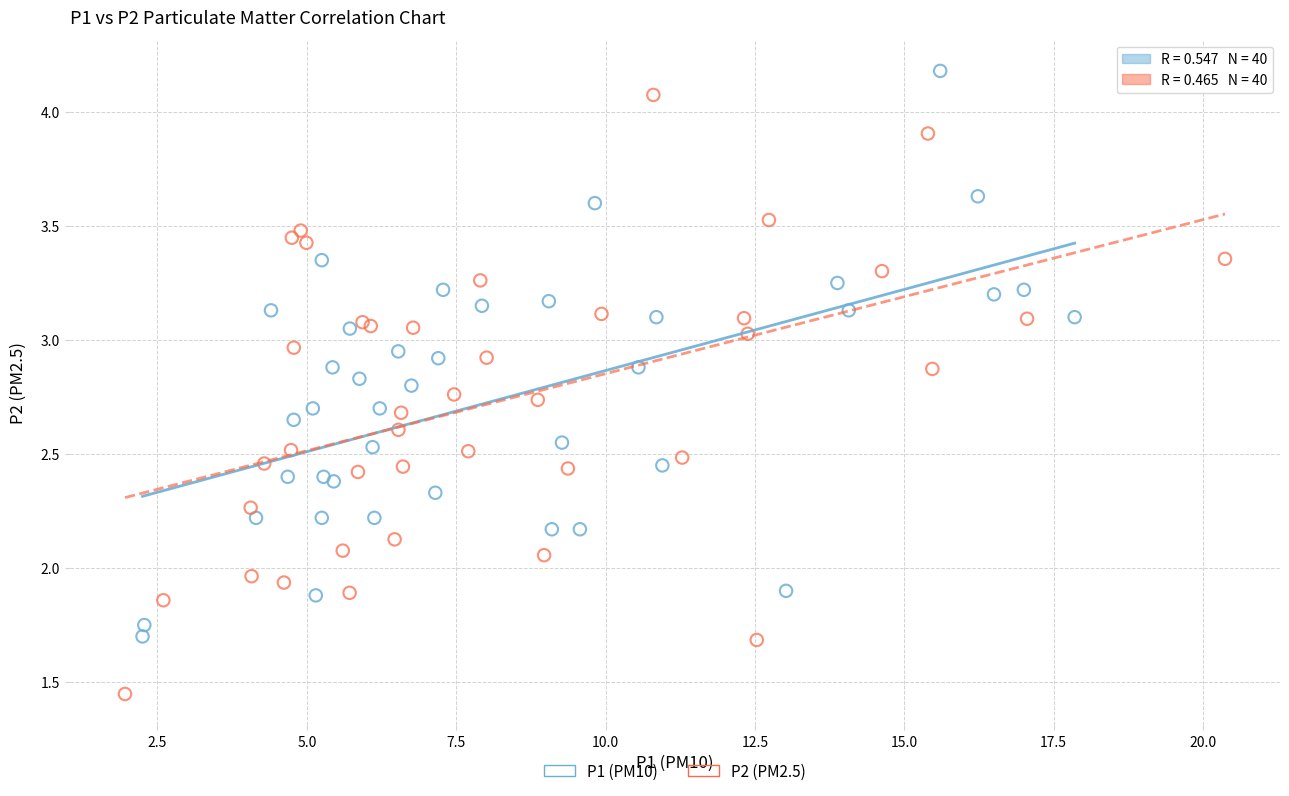

What are all the series names shown in the legend?

P1 (PM10), P2 (PM2.5)